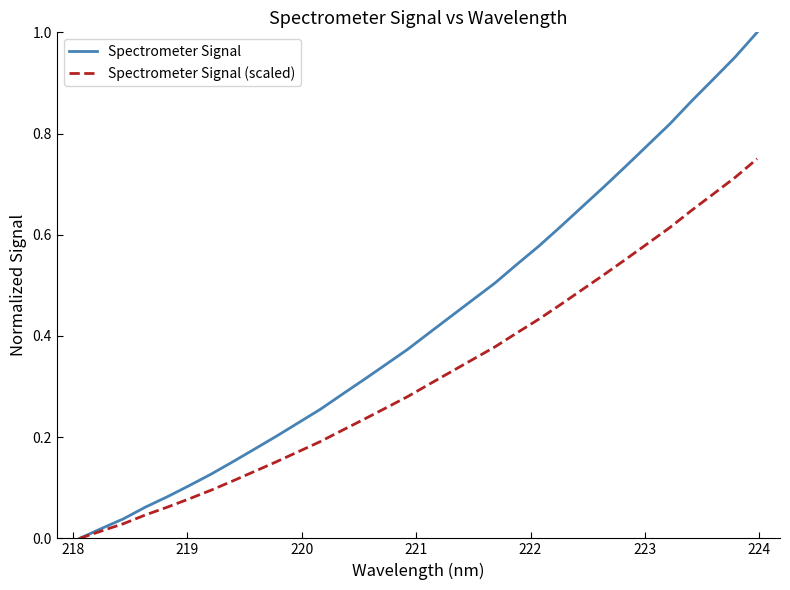

Which series has the largest range (max minus min)?

Spectrometer Signal